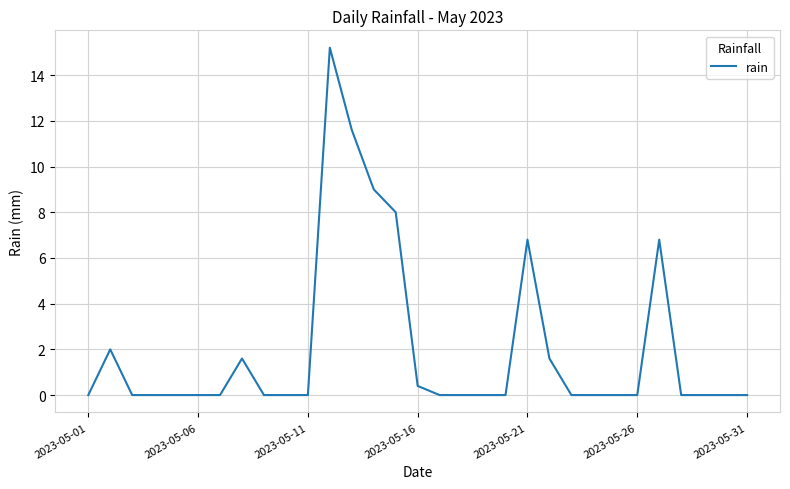

Reading left to right, transcribe all the data shown in this chart.

0.0	2.0	0.0	0.0	0.0	0.0	0.0	1.6	0.0	0.0	0.0	15.2	11.6	9.0	8.0	0.4	0.0	0.0	0.0	0.0	6.8	1.6	0.0	0.0	0.0	0.0	6.8	0.0	0.0	0.0	0.0